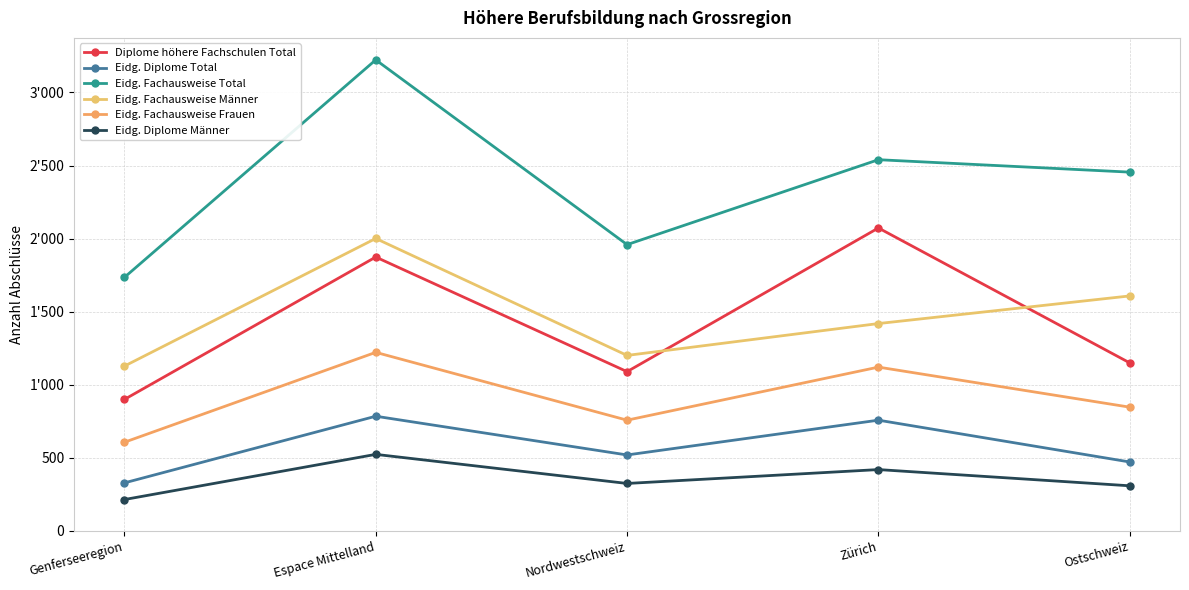

At which label does Eidg. Fachausweise Frauen reach its peak?

Espace Mittelland